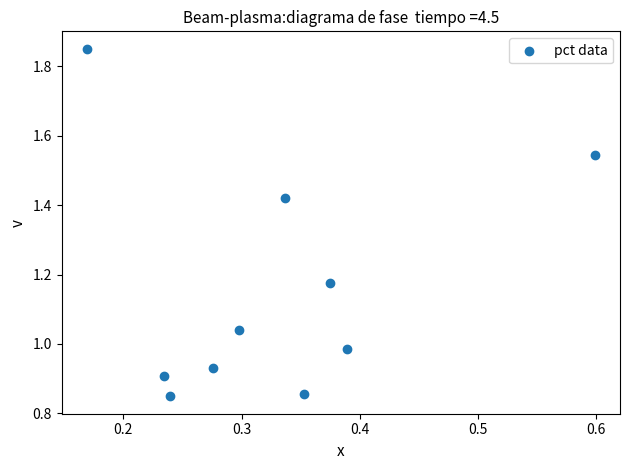

What is the average X value?

0.3